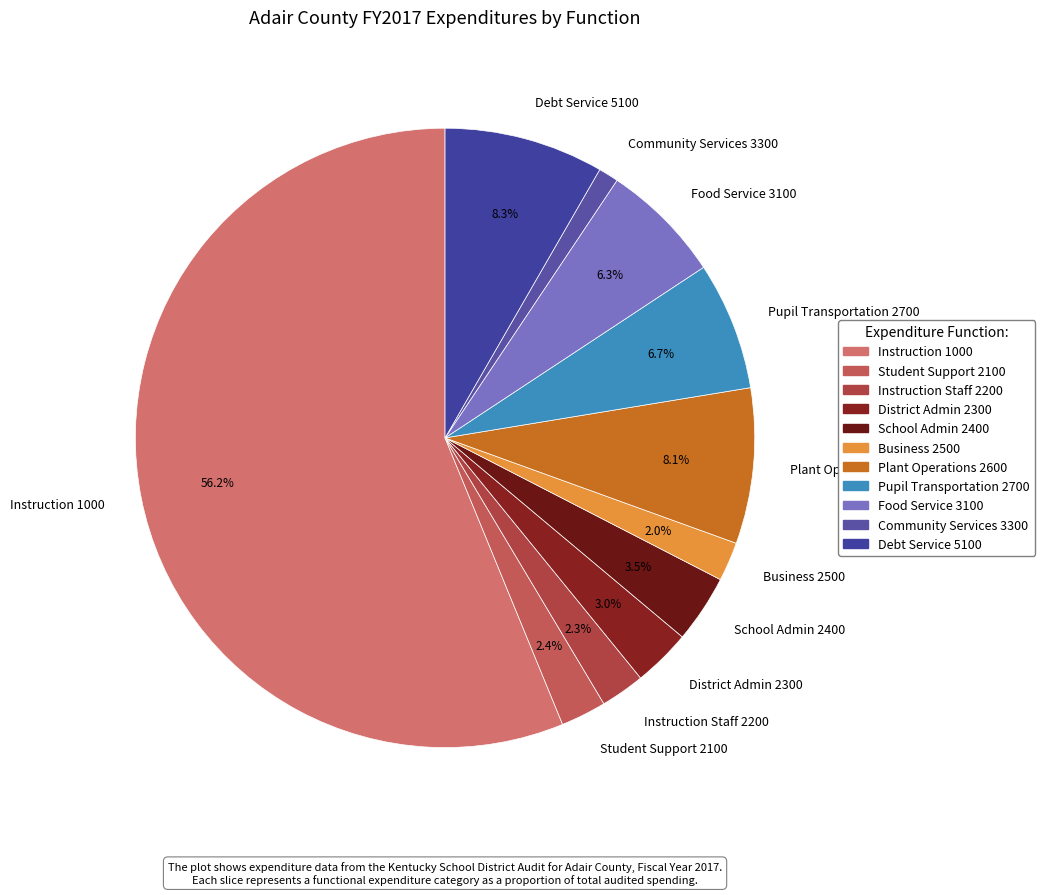

Is Instruction 1000 the majority of the pie?

Yes